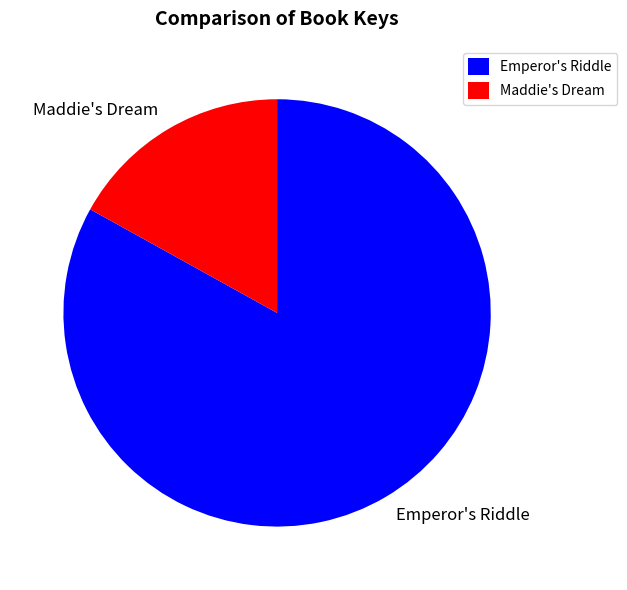

How many slices are in this pie chart?

2